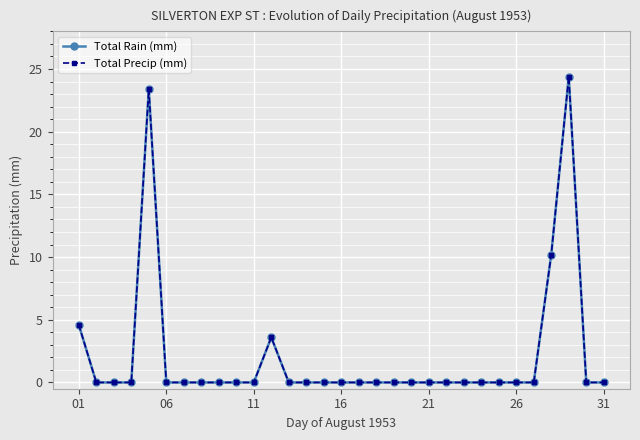

Is this an area chart (filled region under the line)?

No